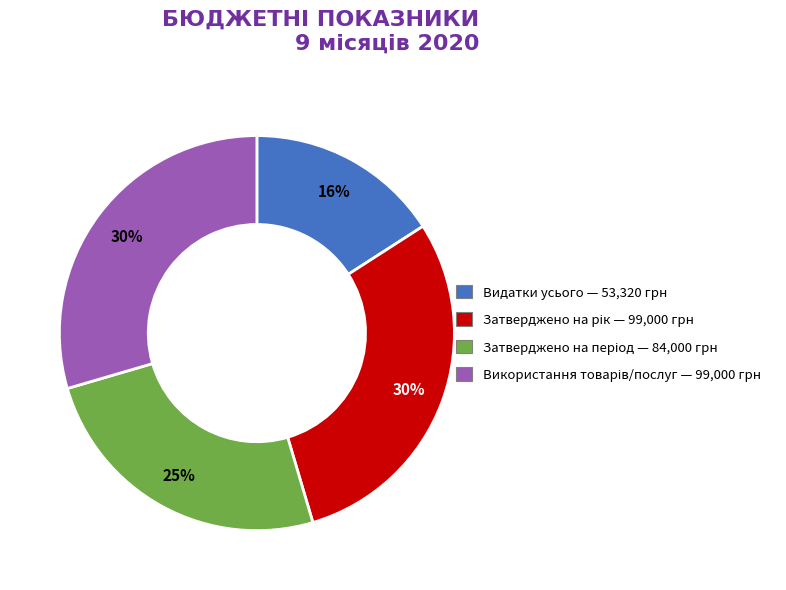

Is there any slice that represents more than half of the pie?

No